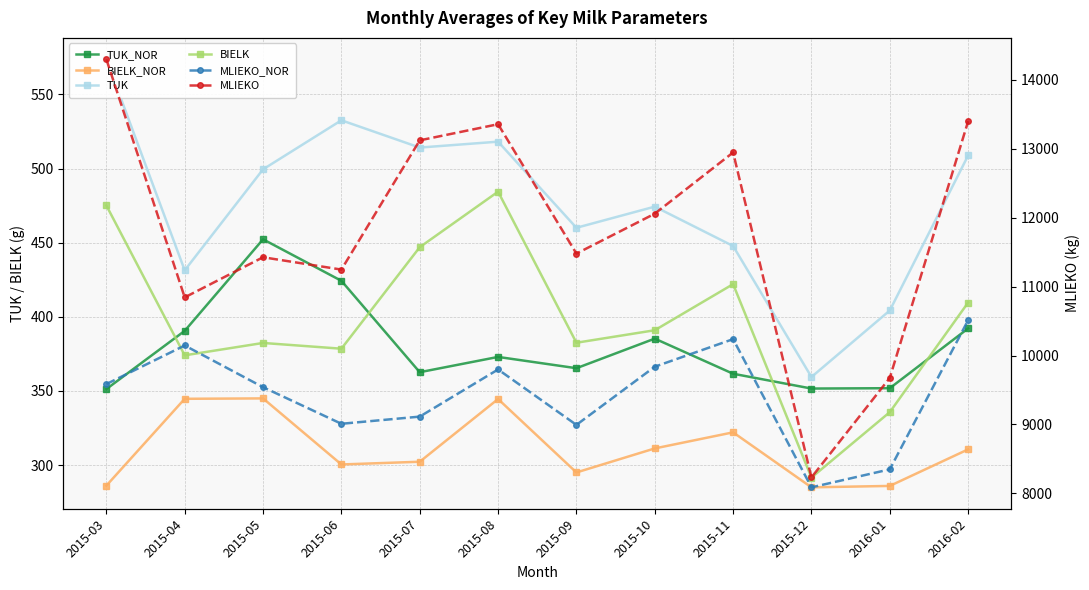

List the series in order of their peak value, lowest first.

BIELK_NOR, TUK_NOR, BIELK, TUK, MLIEKO_NOR, MLIEKO